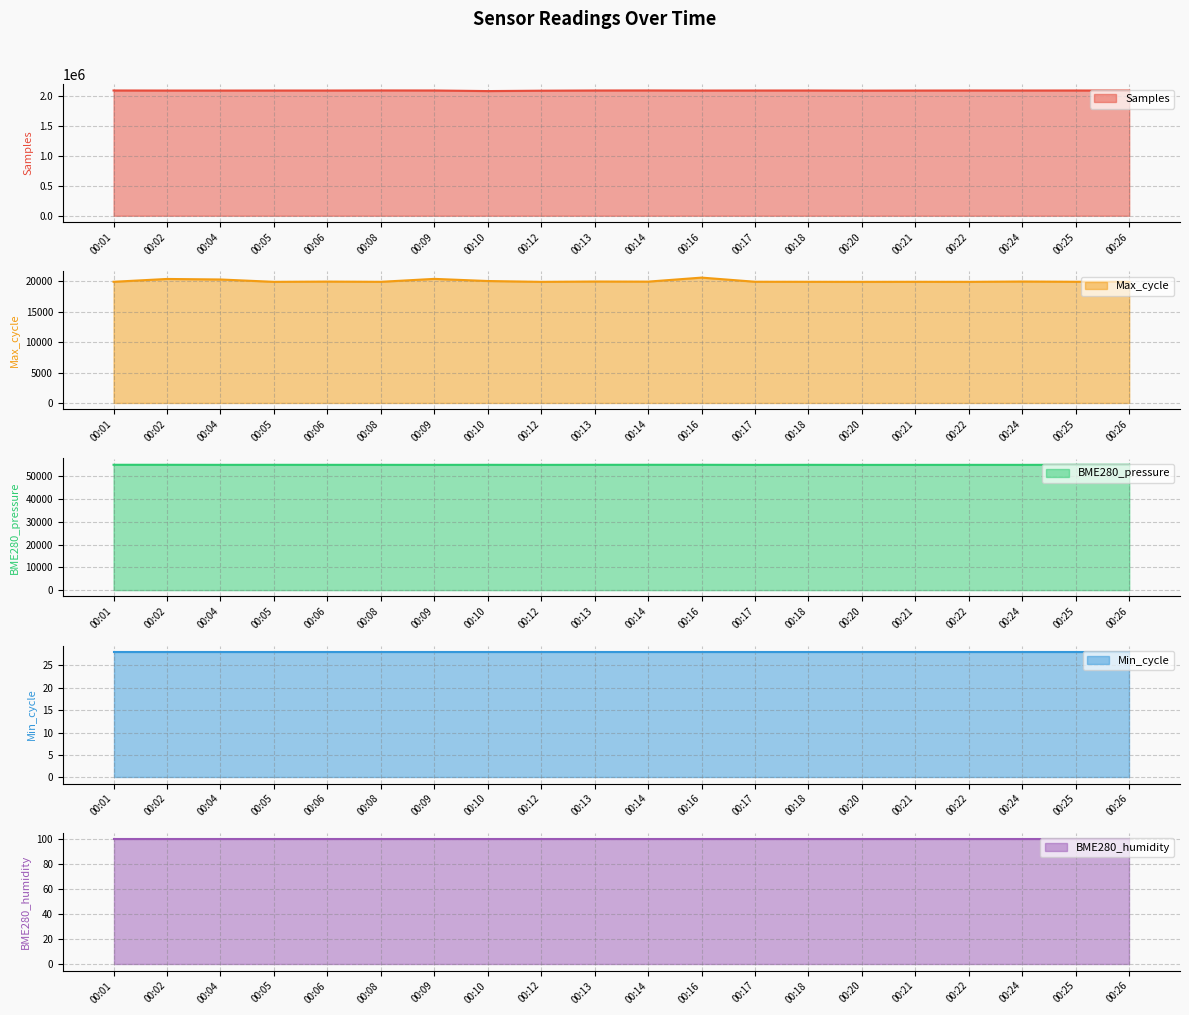

The value of Samples at 00:14 is 2085085. True or false?

True